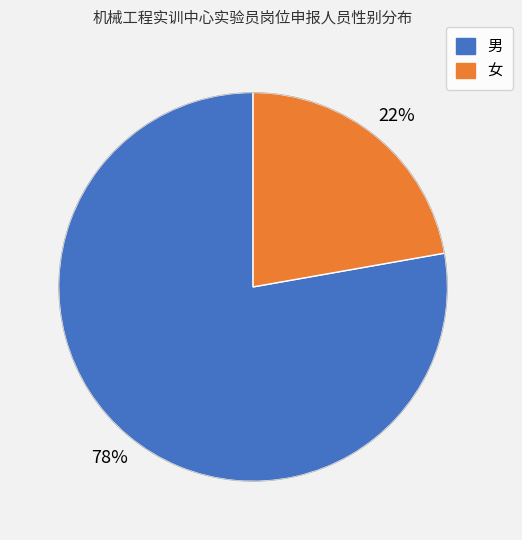

To the nearest percent, what percentage of the pie is 女?

22%